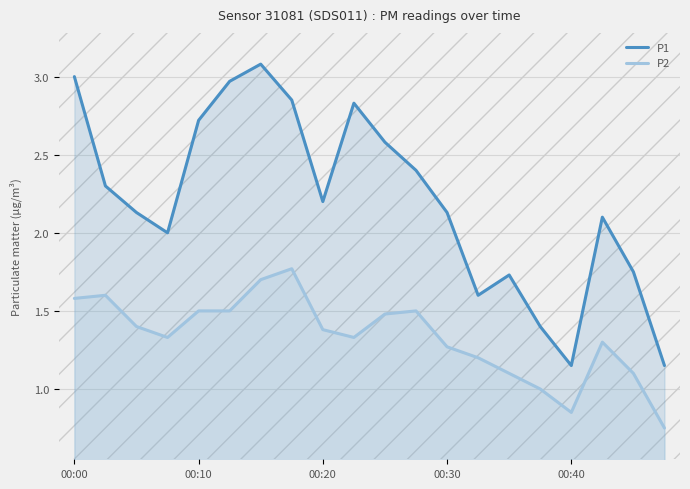

What is the total value across all series at 6?

4.8